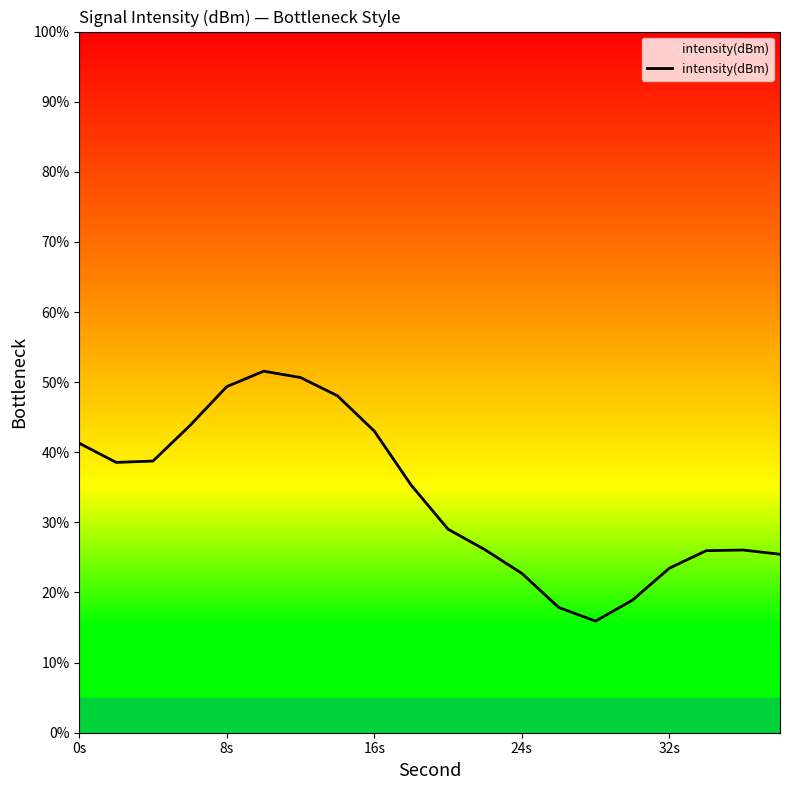

What is the minimum value shown in the chart?

15.9